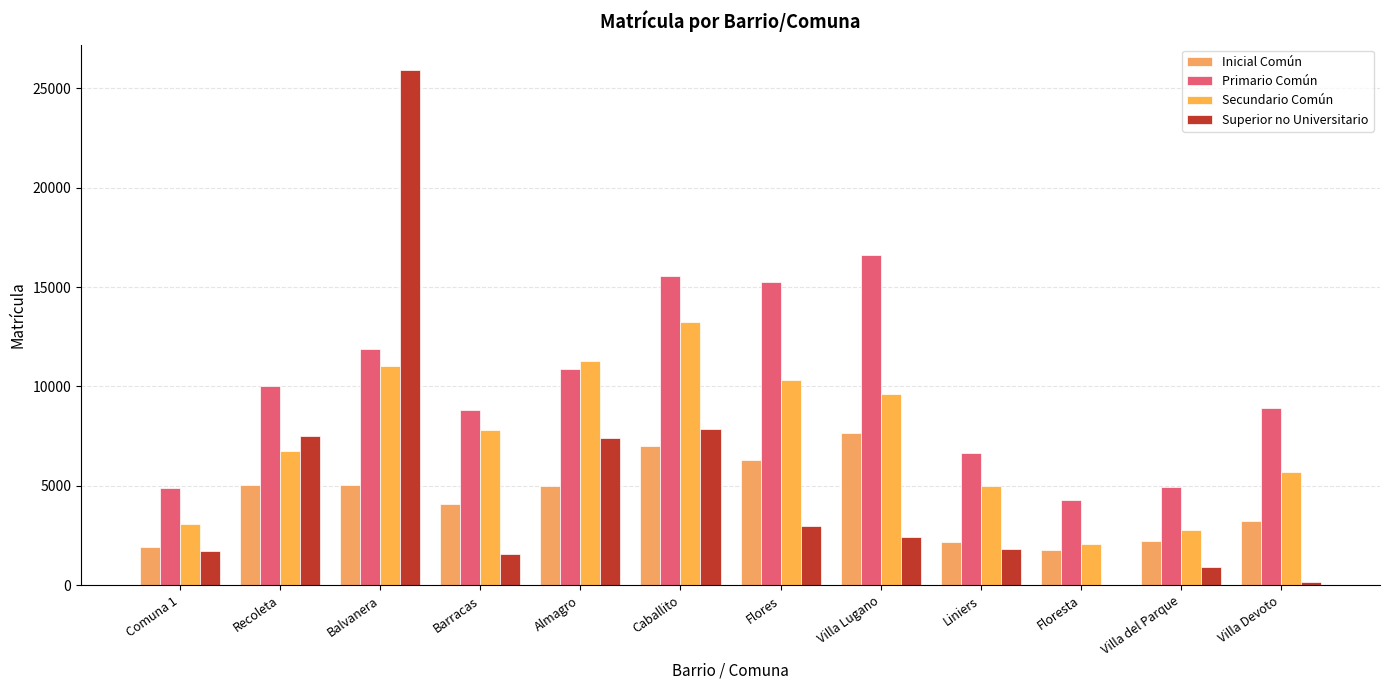

What is the value of the Secundario Común bar at the 5th from the left?

11293.0